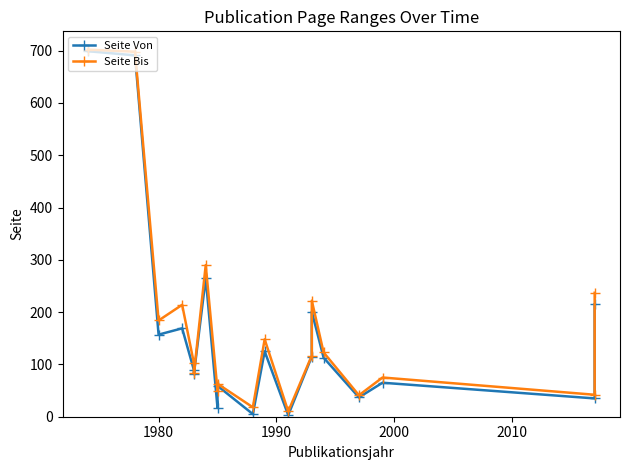

What is the approximate value of Seite Bis at 2010, to the nearest 100?

100